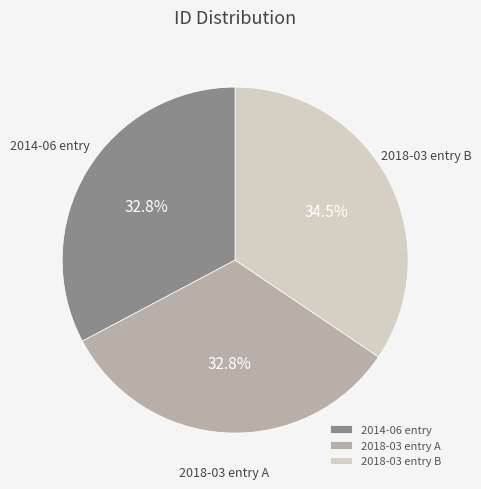

Approximately how many times larger is the value at 2014-06 entry compared to 2018-03 entry A?

1.0